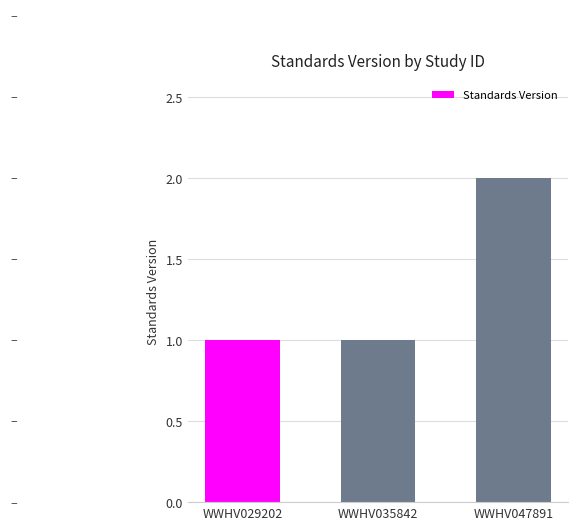

Which label corresponds to the largest value in the chart?

WWHV047891